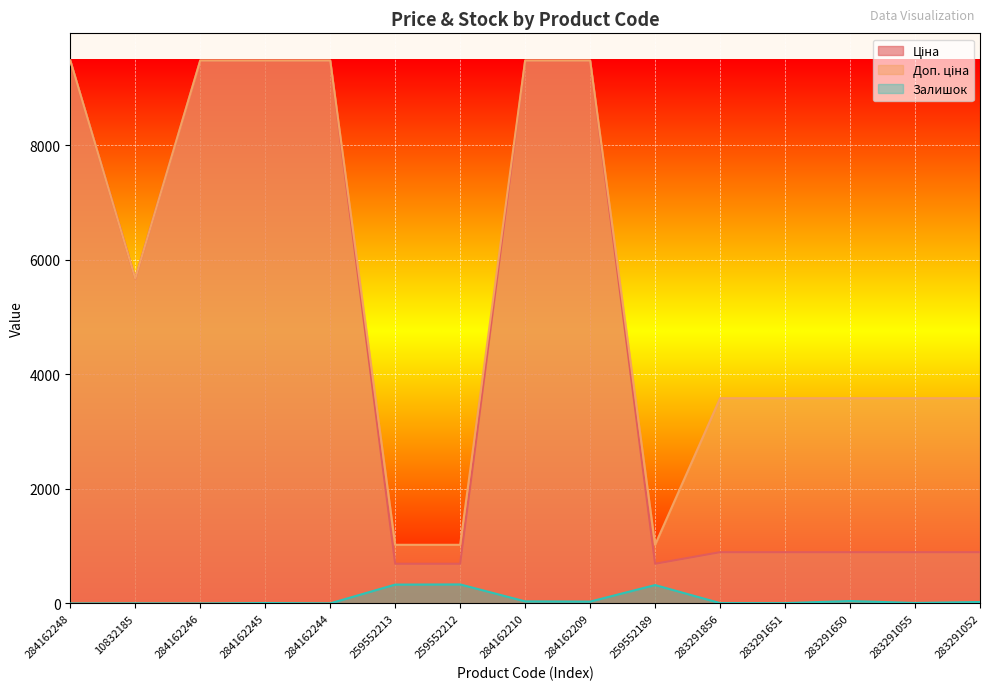

What is the spread (max minus min) of values at 283291055?

3574.6